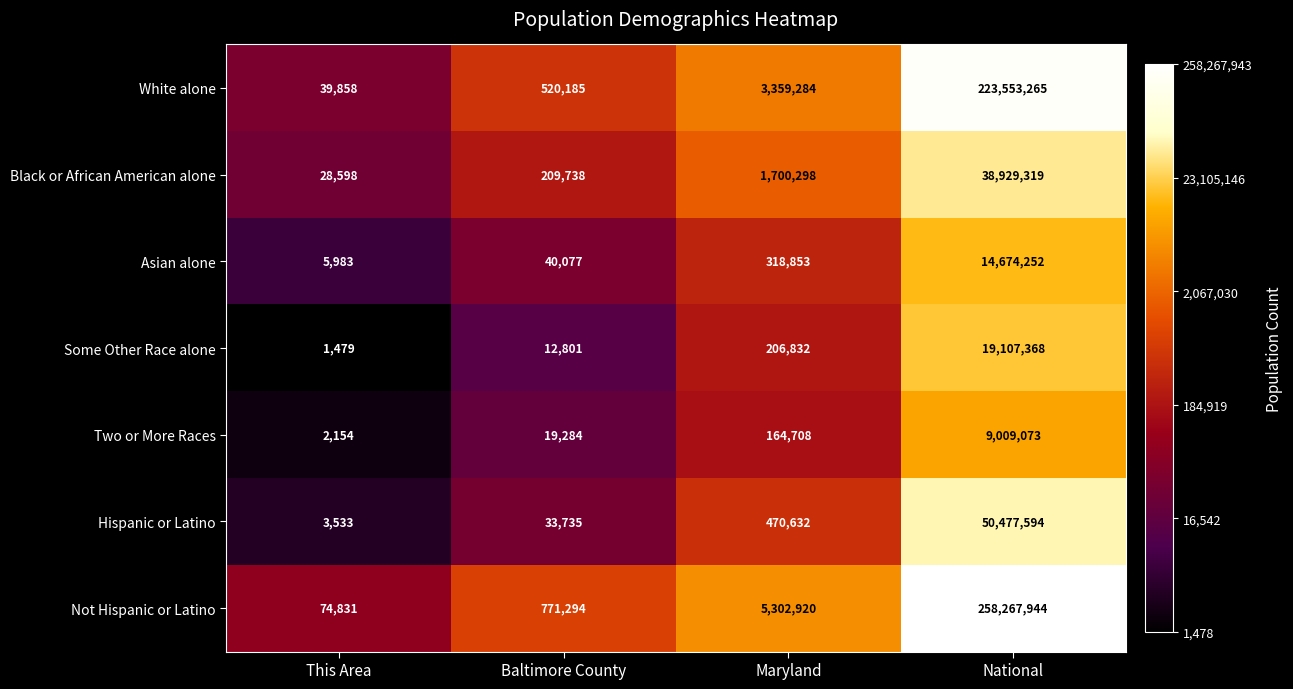

Which series has the largest total across all categories?

Not Hispanic or Latino